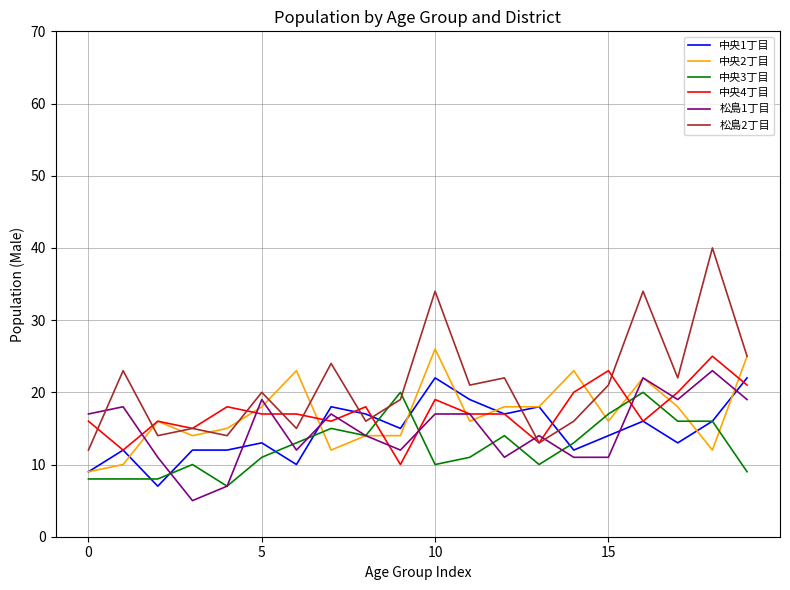

True or false: 松島2丁目 and 松島1丁目 intersect in this chart.

True